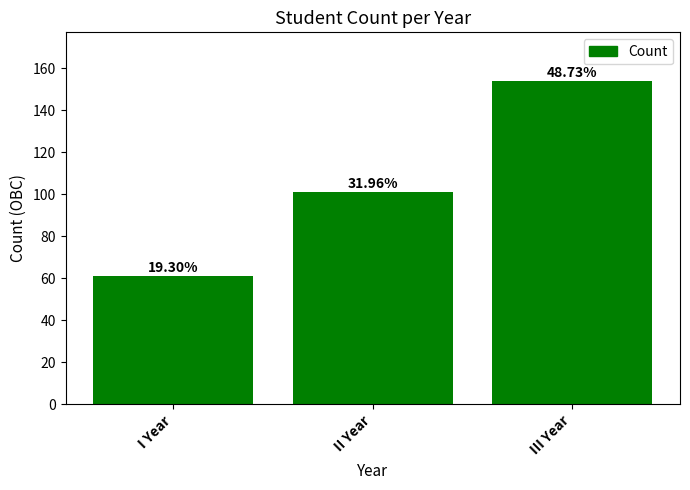

Reading left to right, transcribe all the data shown in this chart.

61	101	154